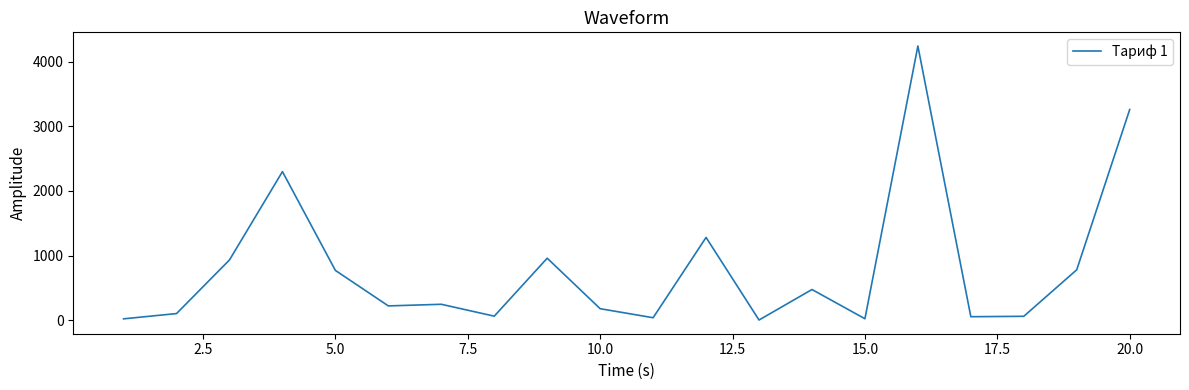

What is the maximum value shown in the chart?

4242.0